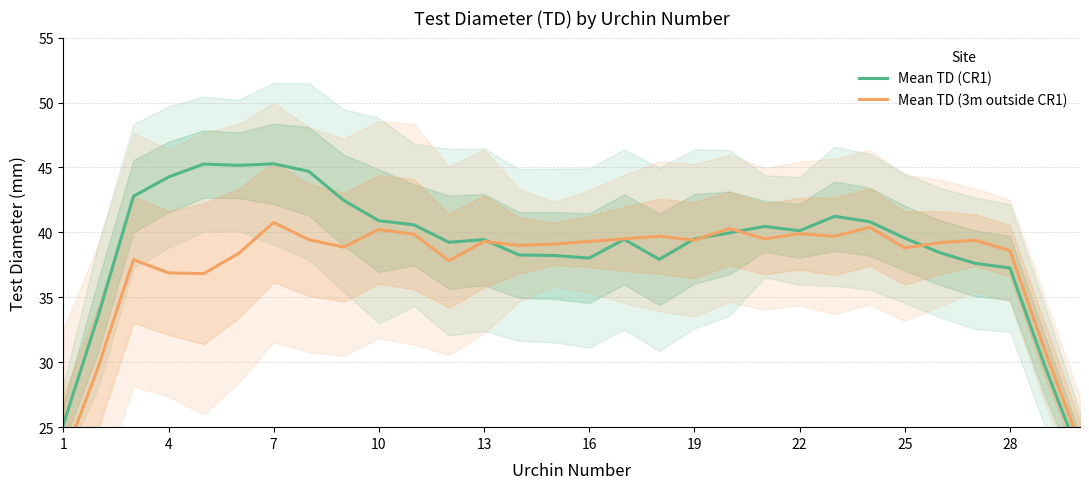

How many intersections are there between Mean TD (CR1) and Mean TD (3m outside CR1)?

5